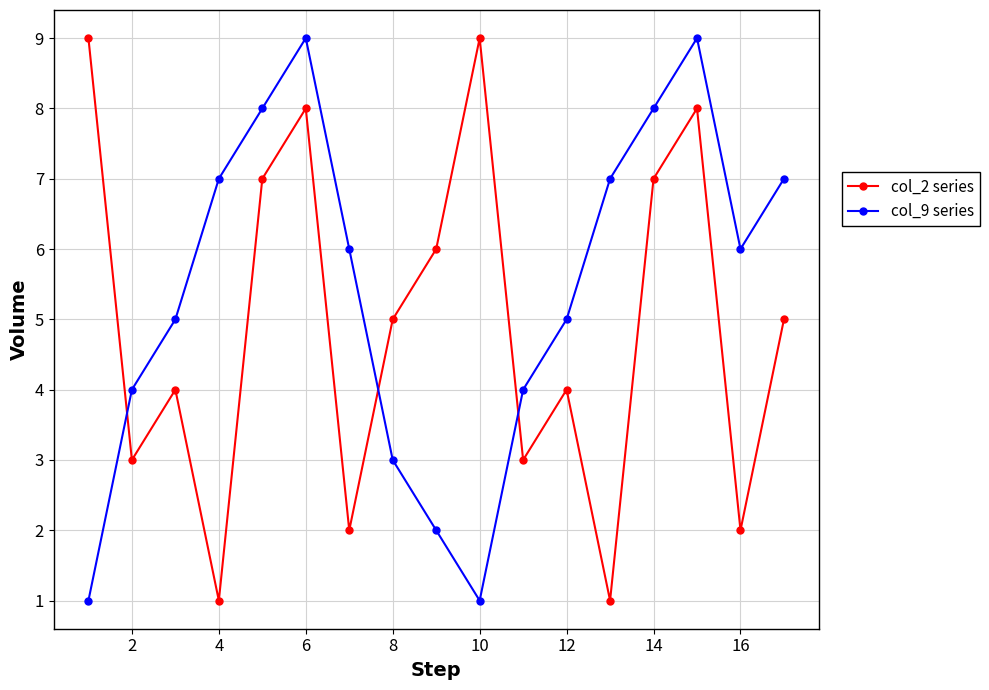

List the series in order of their overall mean, highest first.

col_9 series, col_2 series